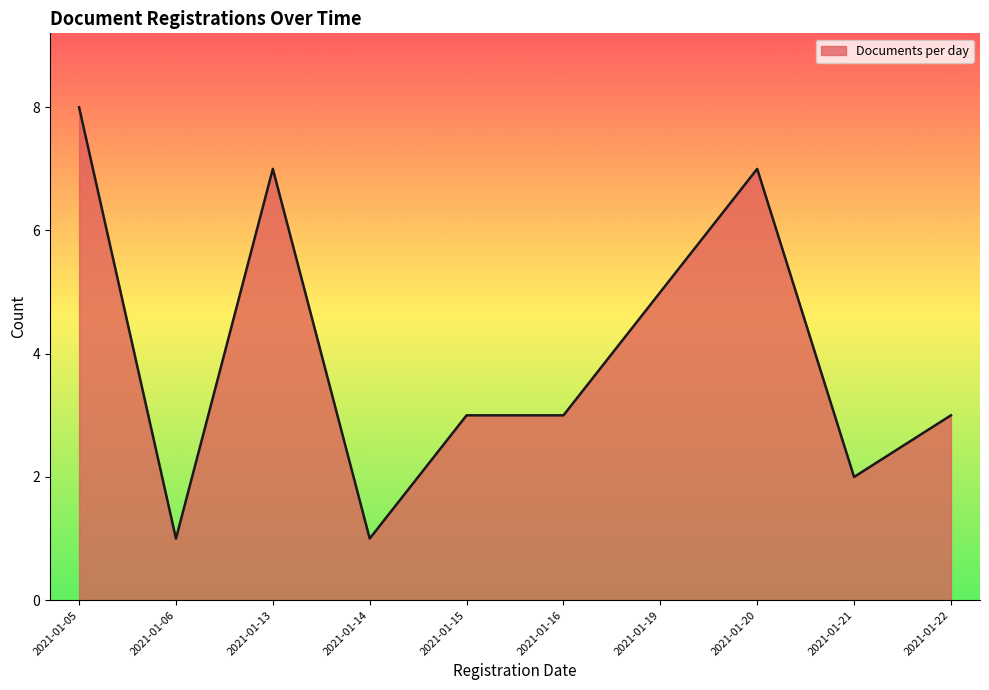

Which label corresponds to the largest value in the chart?

2021-01-05